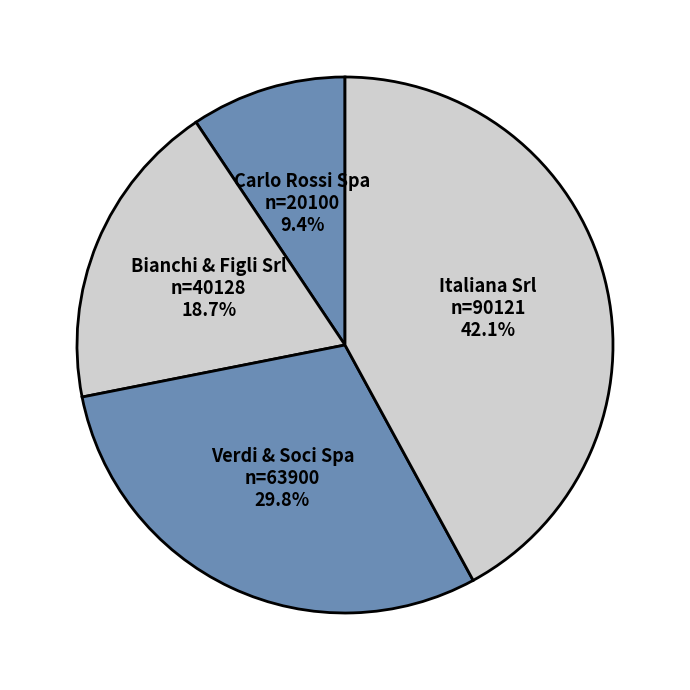

Rank the categories by value from highest to lowest.

Italiana Srl, Verdi & Soci Spa, Bianchi & Figli Srl, Carlo Rossi Spa